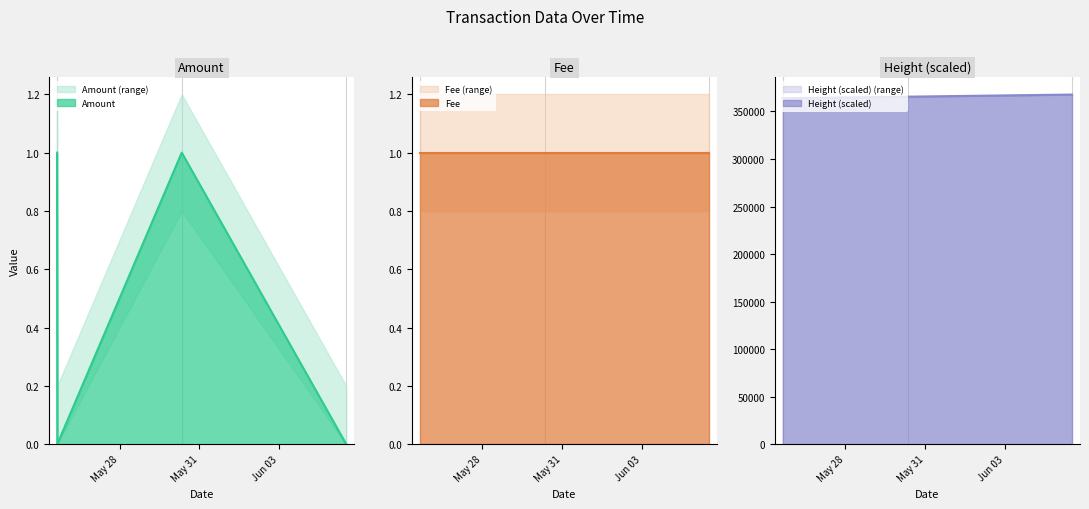

Which has a higher value, 2017-06-05 12:22:05 or 2017-05-25 15:52:38?

2017-06-05 12:22:05